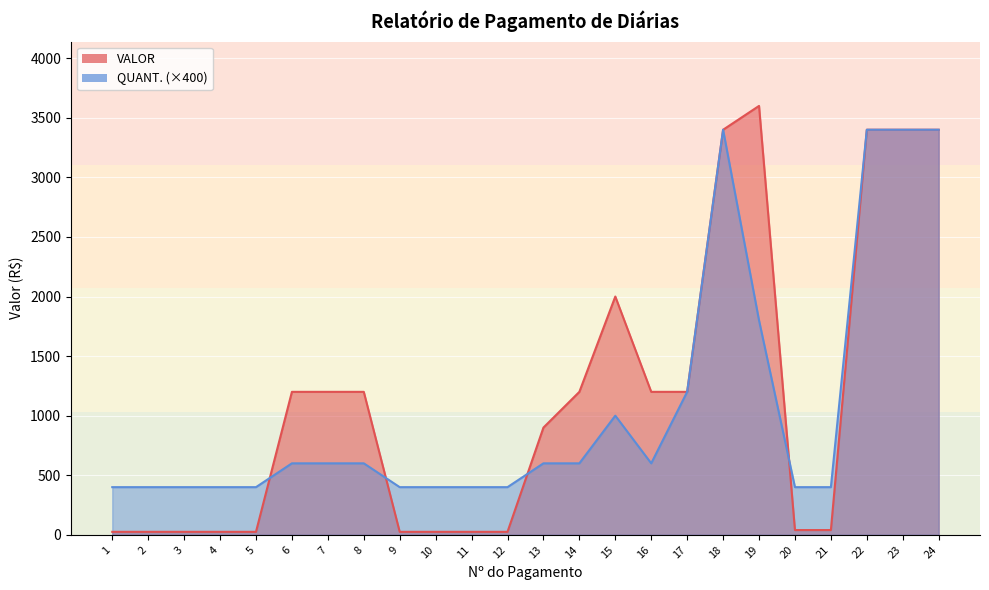

Between which two adjacent categories do VALOR and QUANT. first intersect?

5 and 6